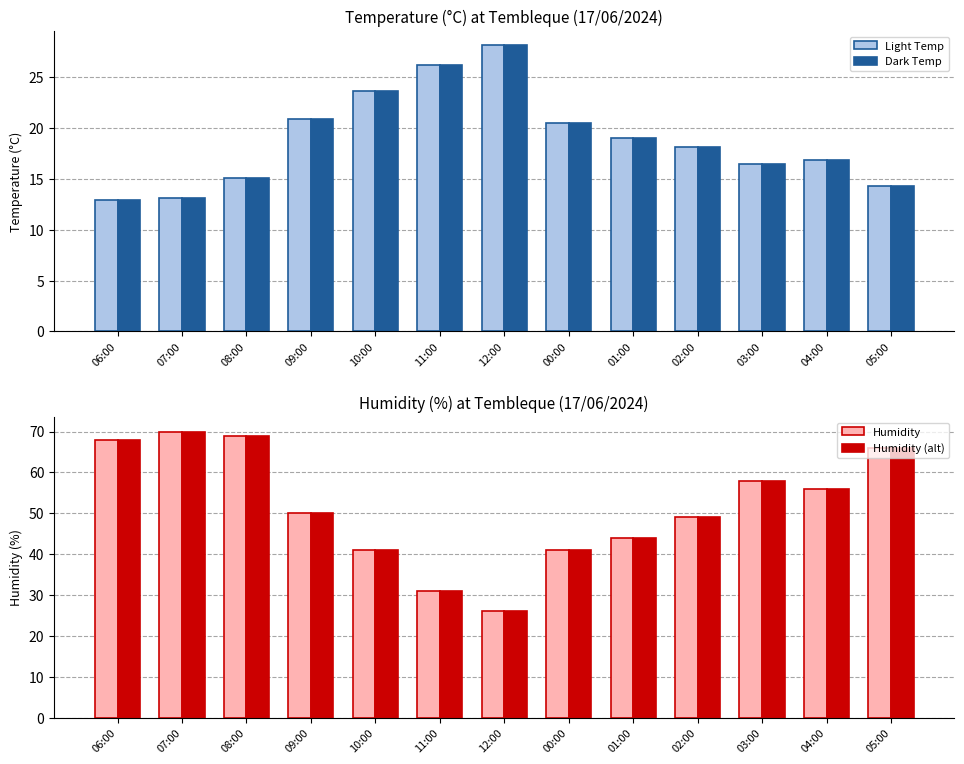

Does the chart contain any negative values?

No